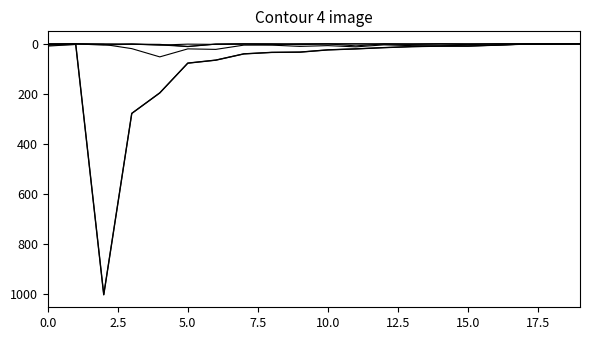

Is it true that Frankreich Total equals 20 at 12?

False